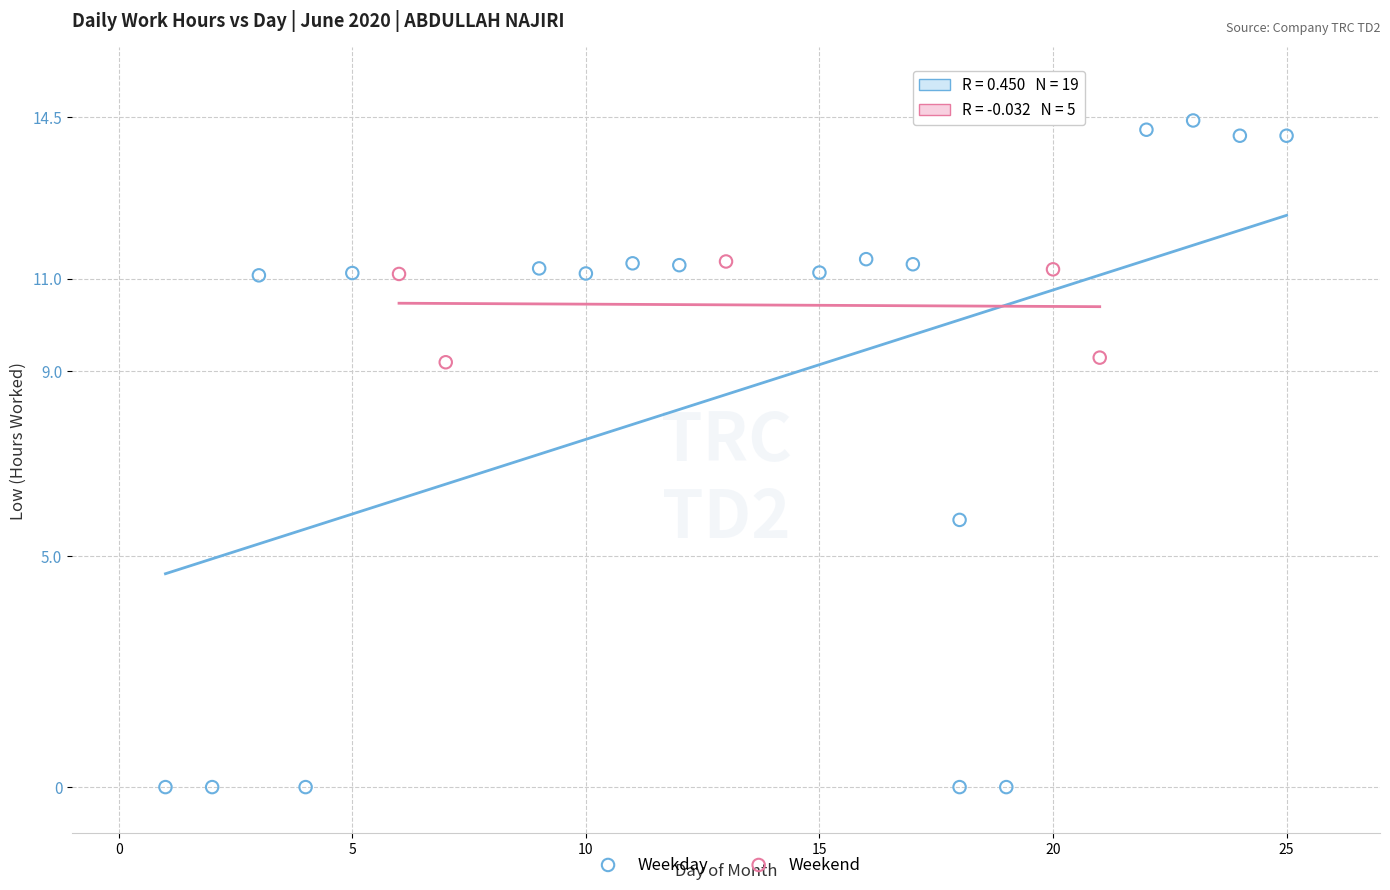

Which series reaches the maximum Y coordinate?

Weekday